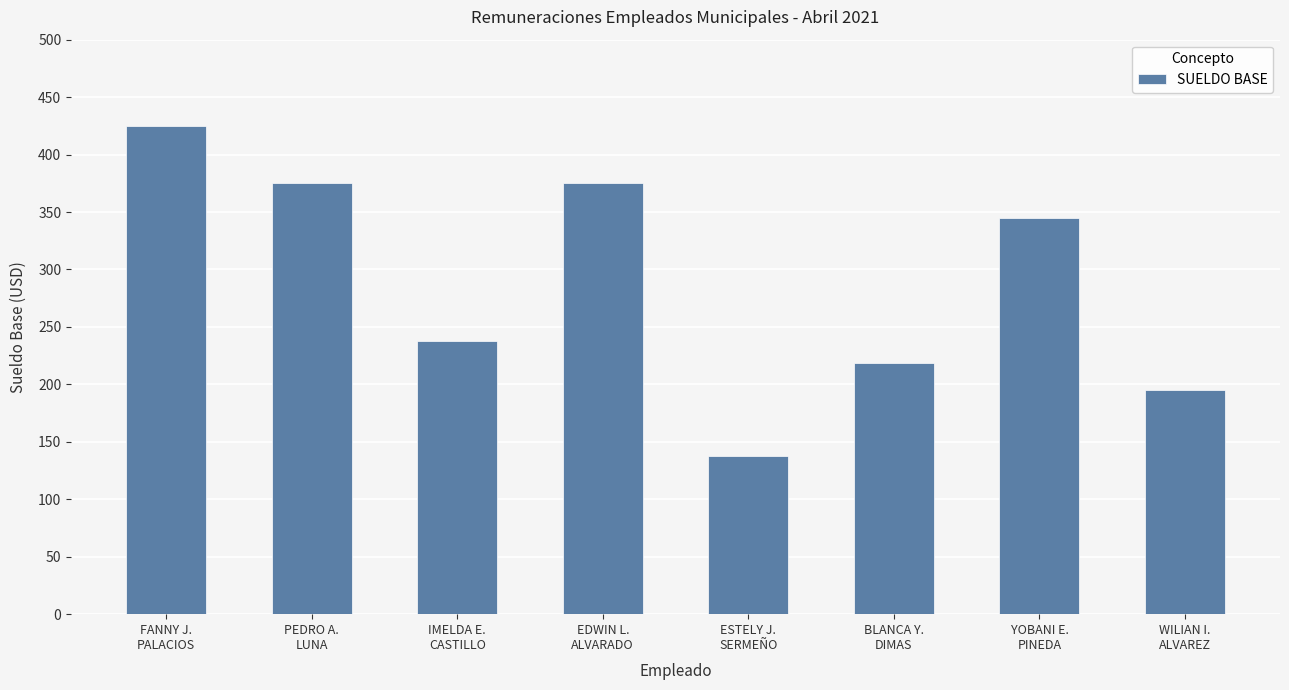

What is the minimum value shown in the chart?

137.5